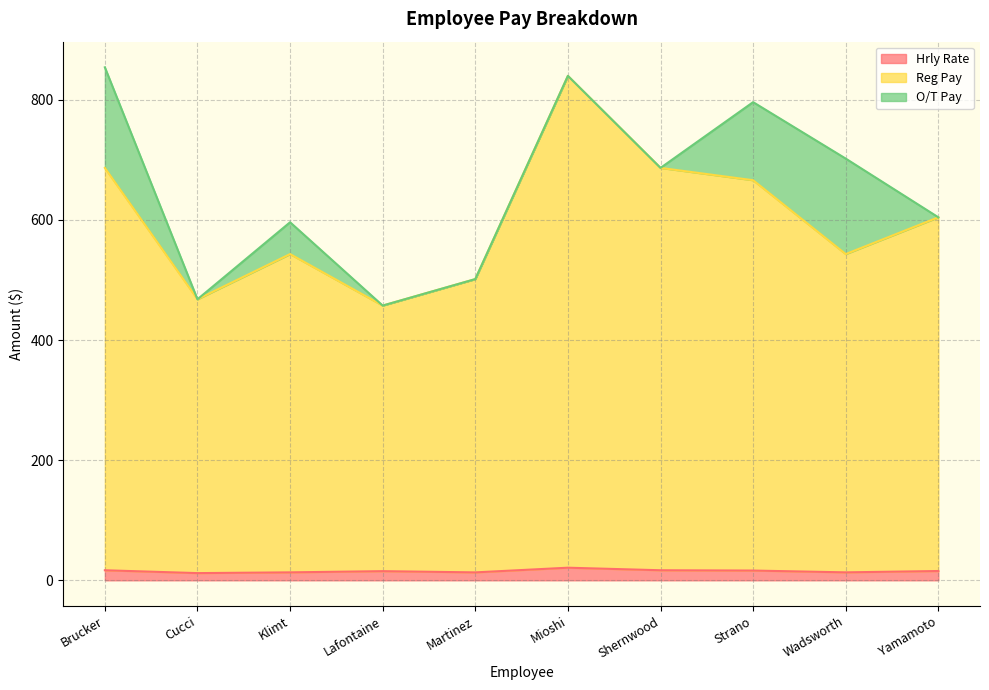

The value of Reg Pay at Mioshi is 840.0. True or false?

True